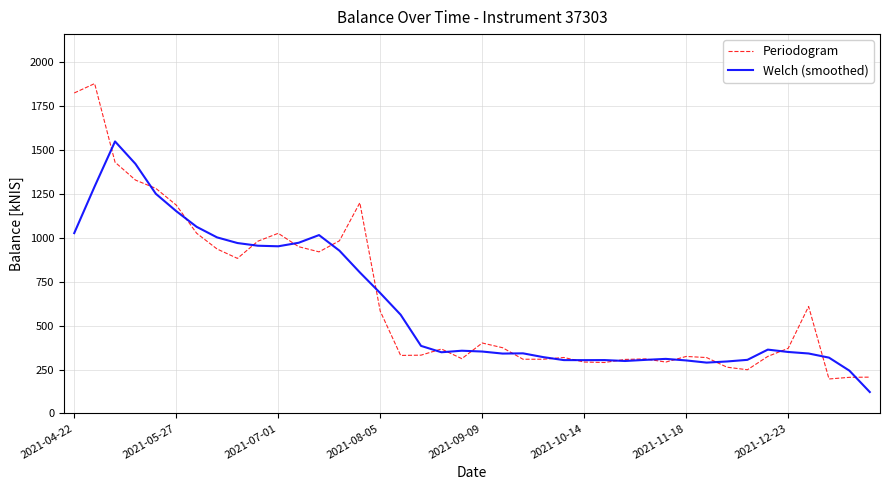

Rank the series by their average value, from highest to lowest.

Periodogram, Welch (smoothed)